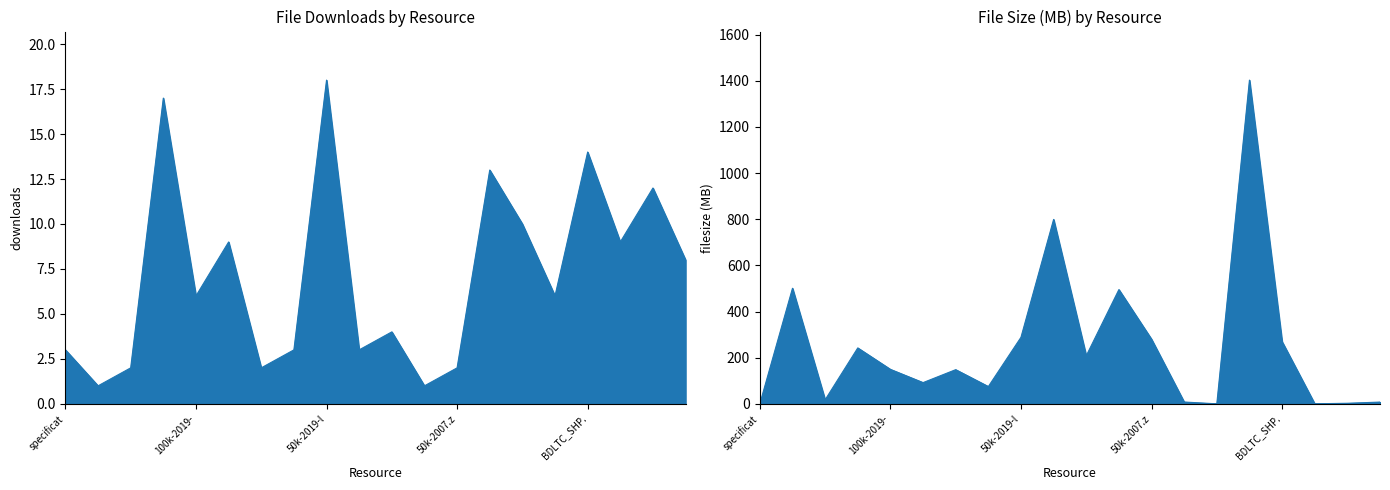

How many values in the filesize_MB series exceed 149?

10